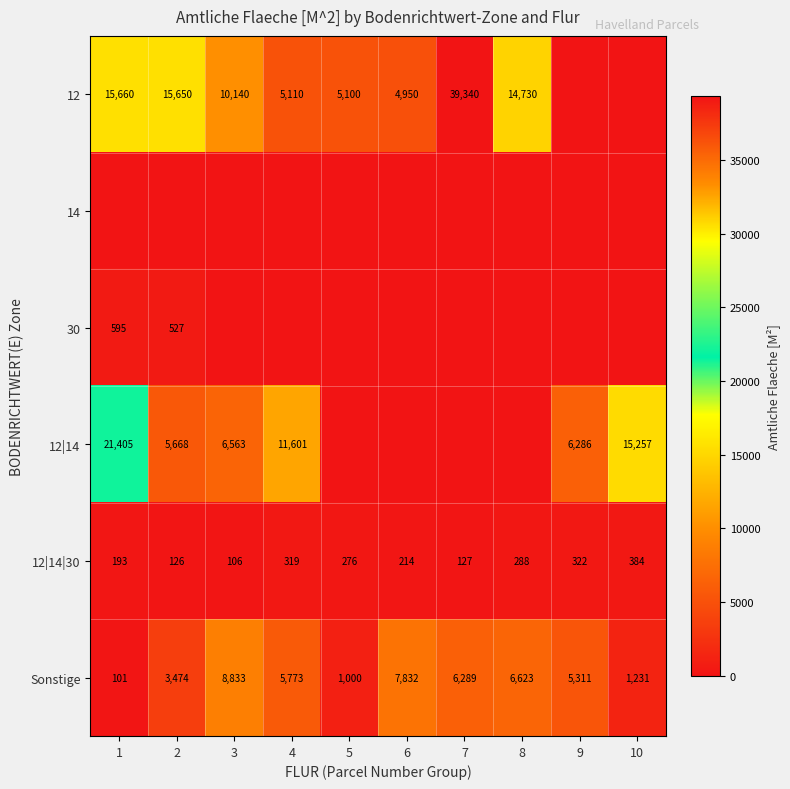

What is the minimum value for Sonstige?

101